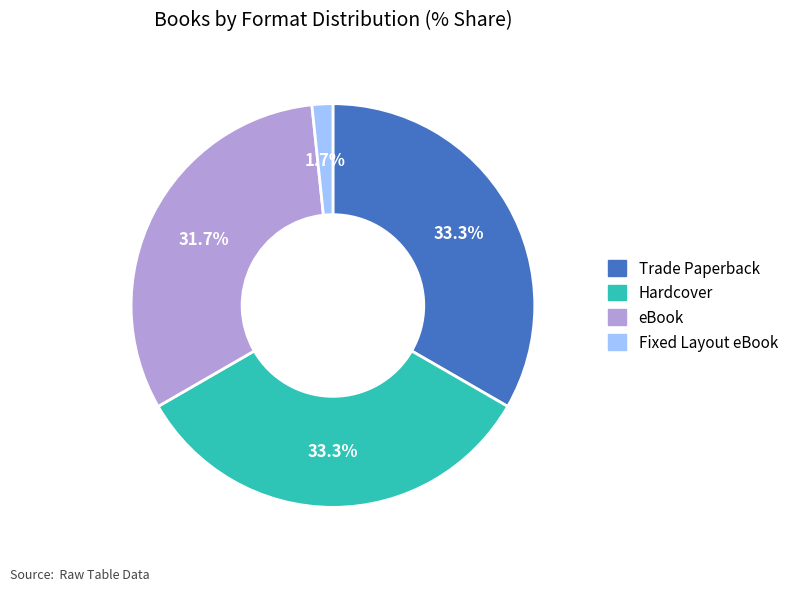

To the nearest percent, what percentage of the pie is Hardcover?

33%